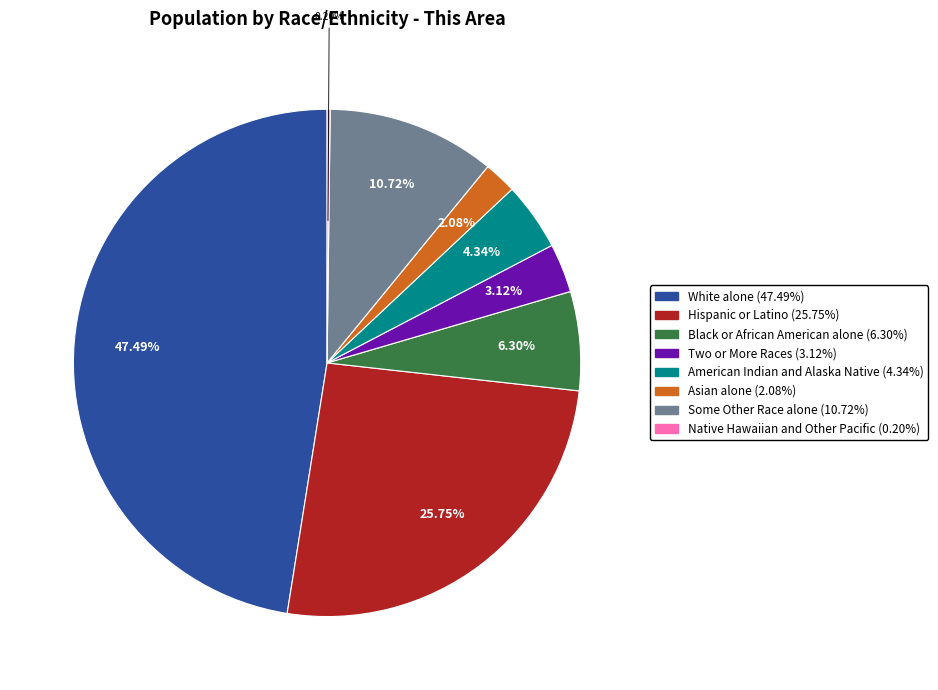

What percentage do Hispanic or Latino and Asian alone together represent?

27.8%